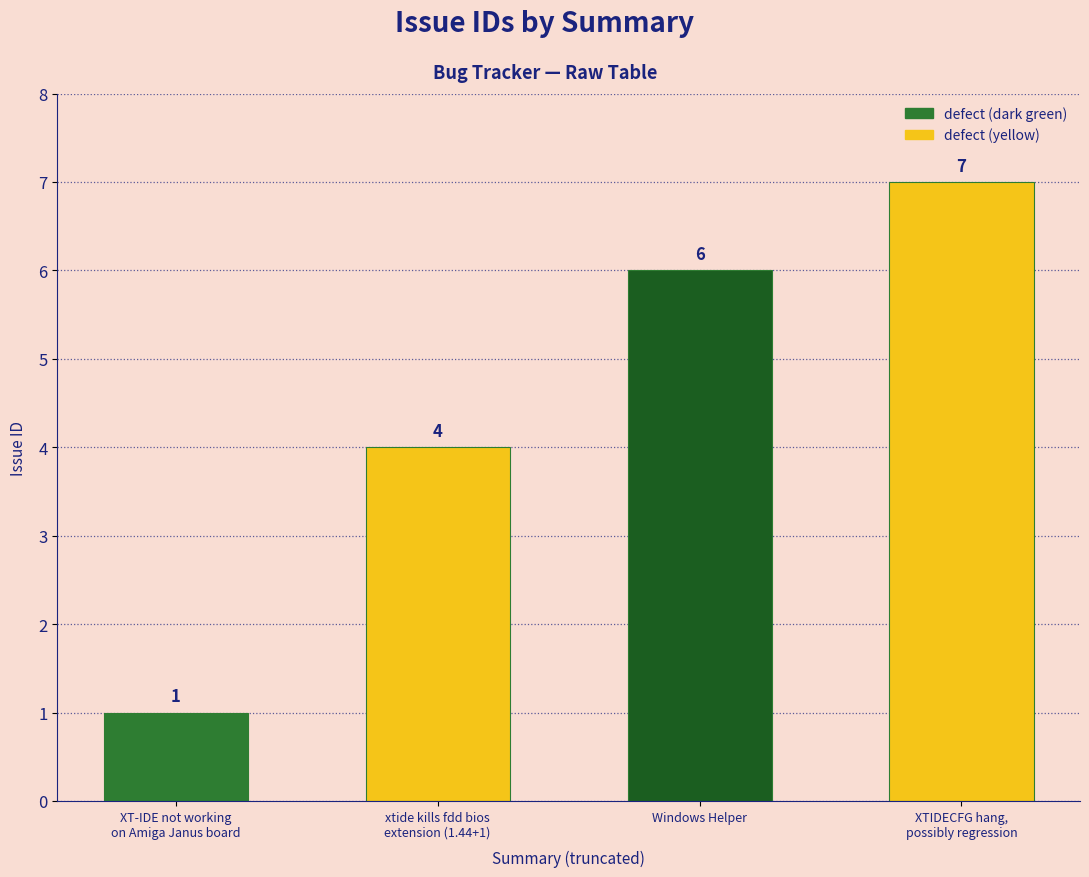

At which label is the value closest to 4?

xtide kills fdd bios
extension (1.44+1)